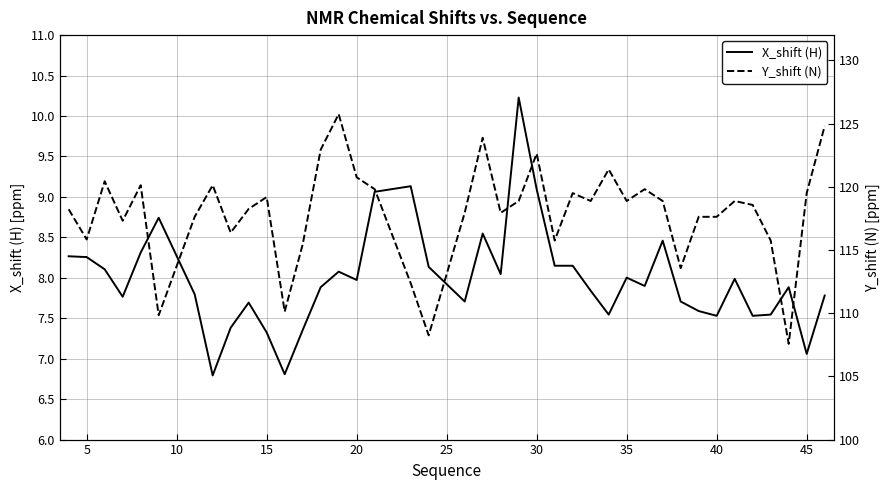

At how many categories does at least one series exceed 111?

36